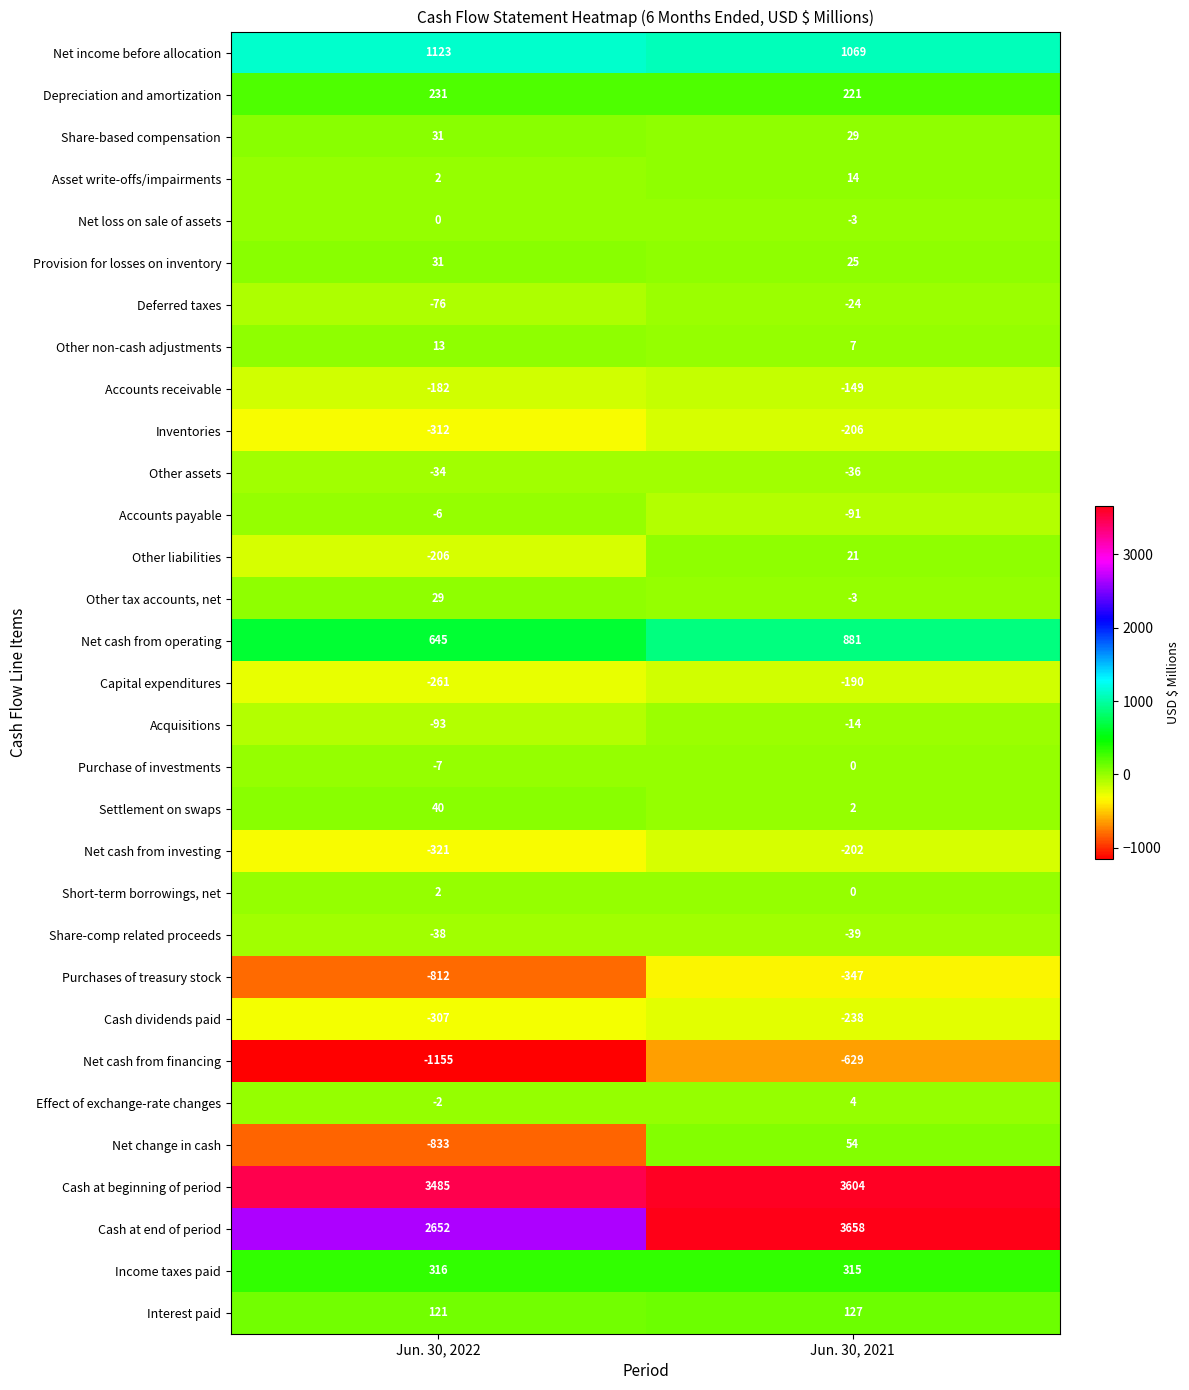

What is the sum of all Cash at beginning of period values?

7089